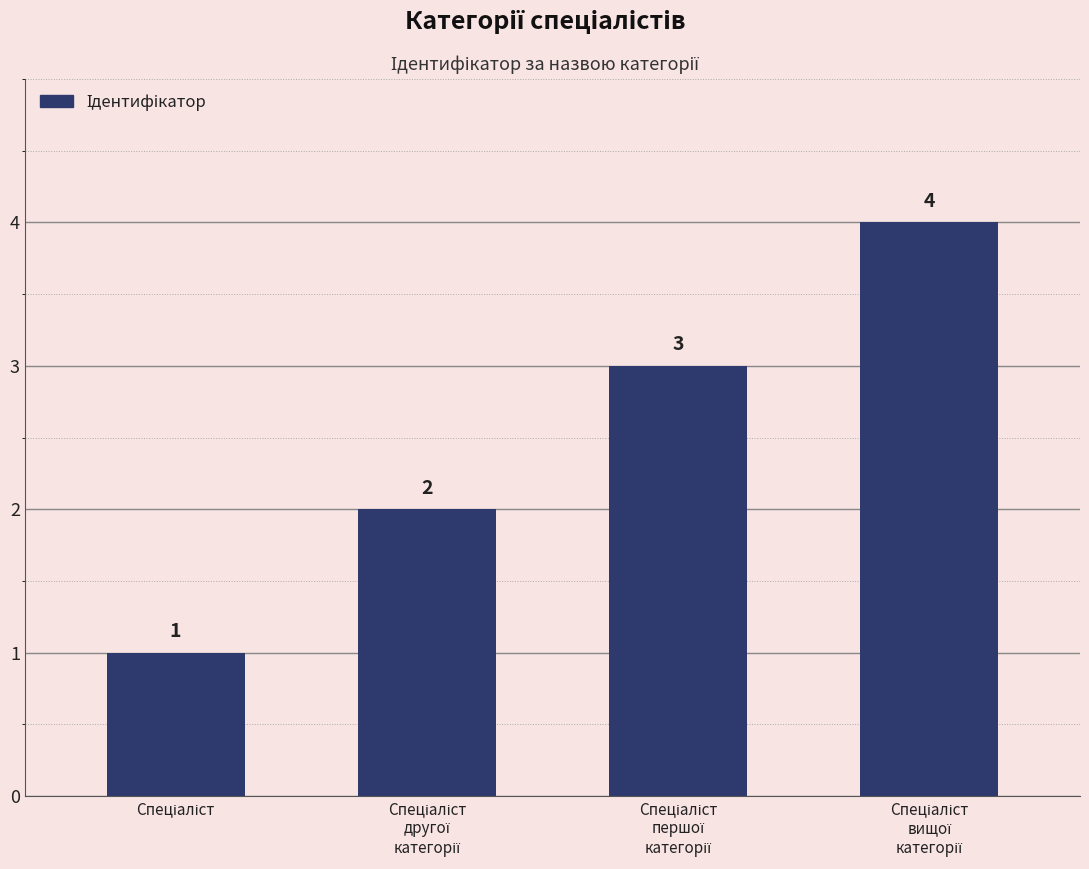

What is the sum of all values?

10